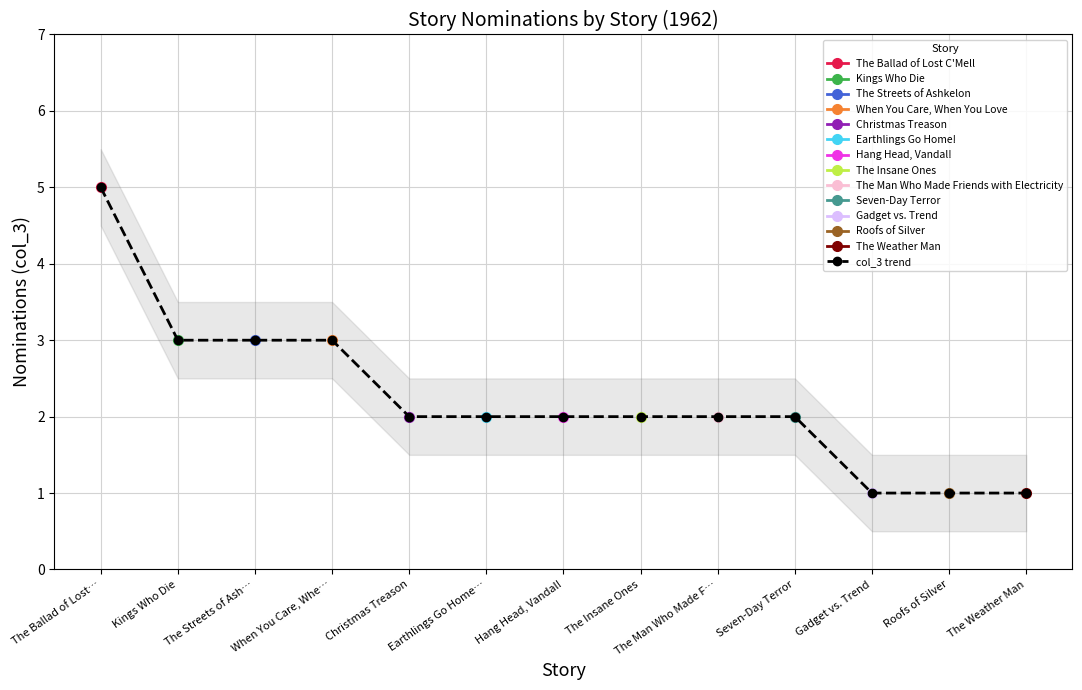

What is the label of the 11th point from the right?

The Streets of Ash…